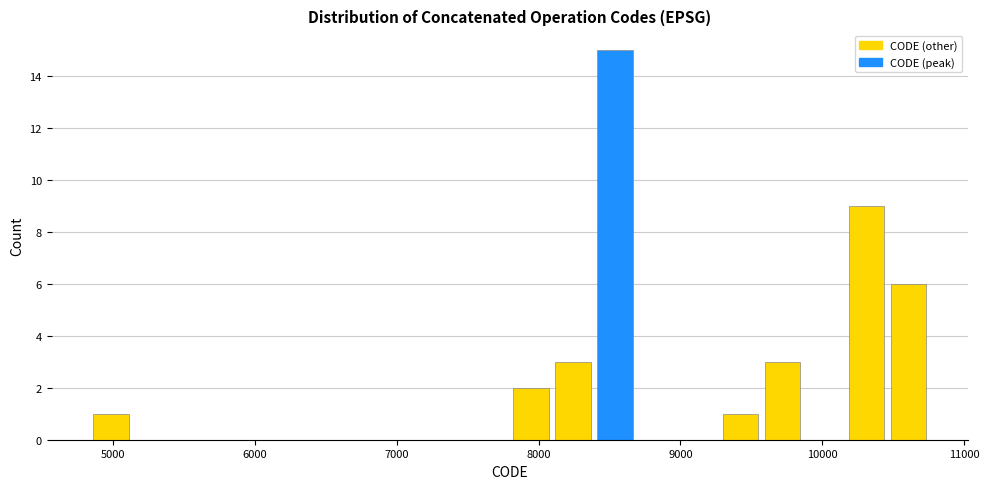

Read against the x-axis, roughly where is the centre of the tallest bar?

8500